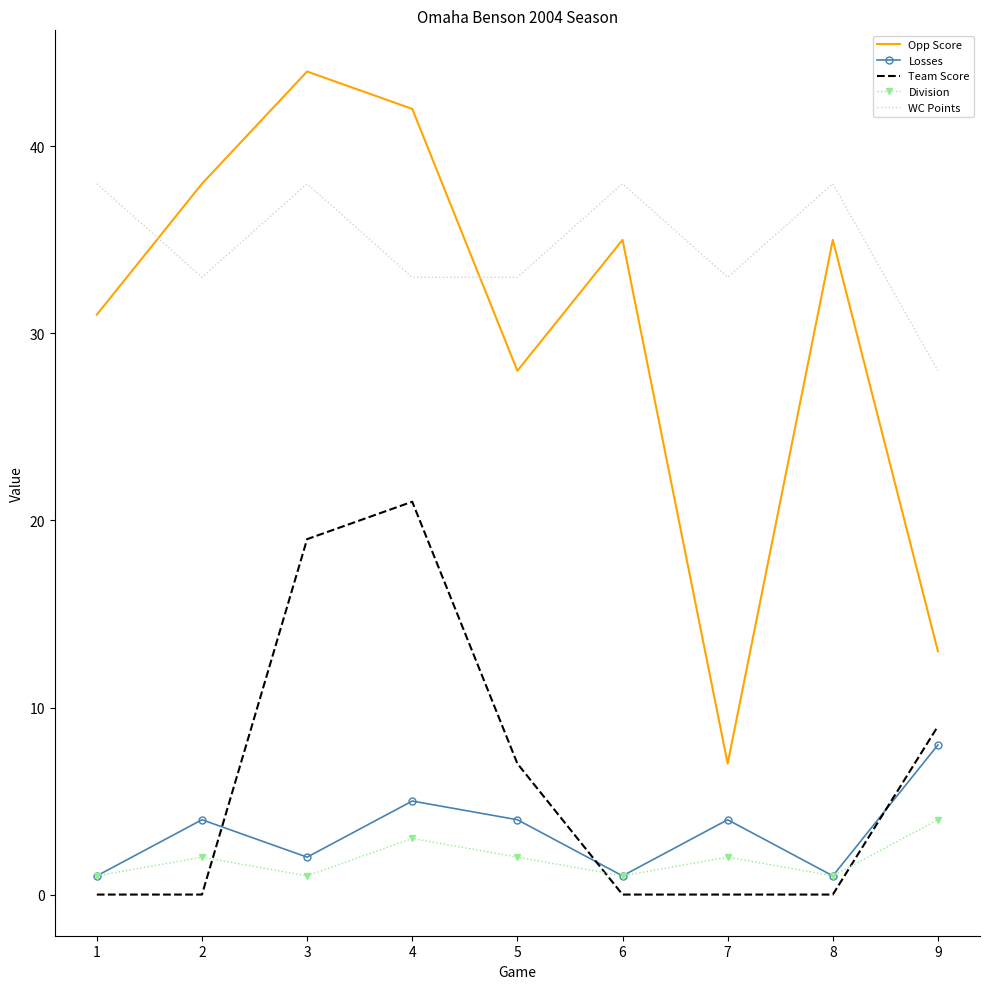

Rank the series at 7 from highest to lowest value.

WC Points, Opp Score, Losses, Division, Team Score